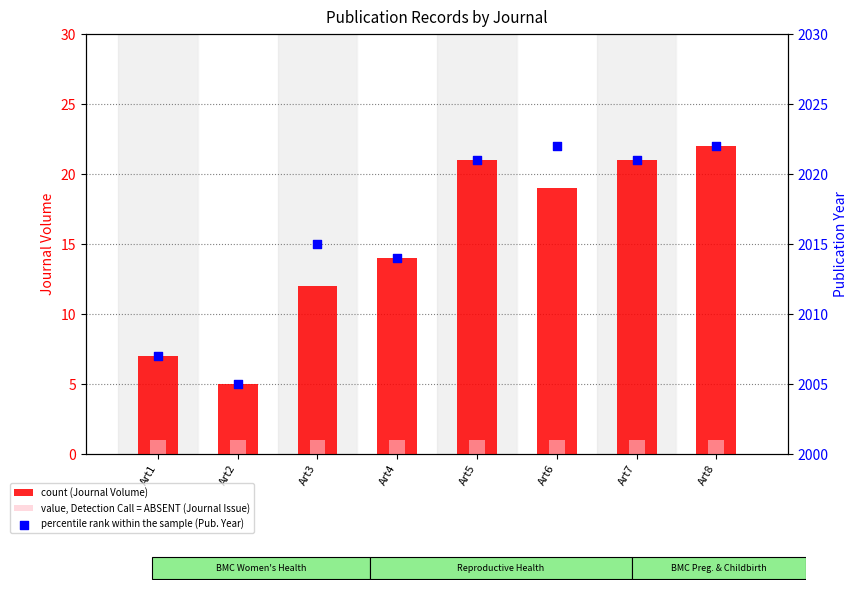

What are all the series names shown in the legend?

count (Journal Volume), value, Detection Call = ABSENT (Journal Issue), percentile rank within the sample (Pub. Year)